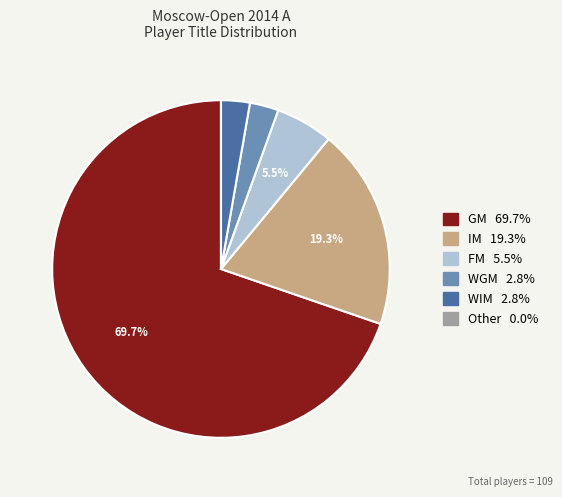

Combined, do GM and WGM account for over 50%?

Yes